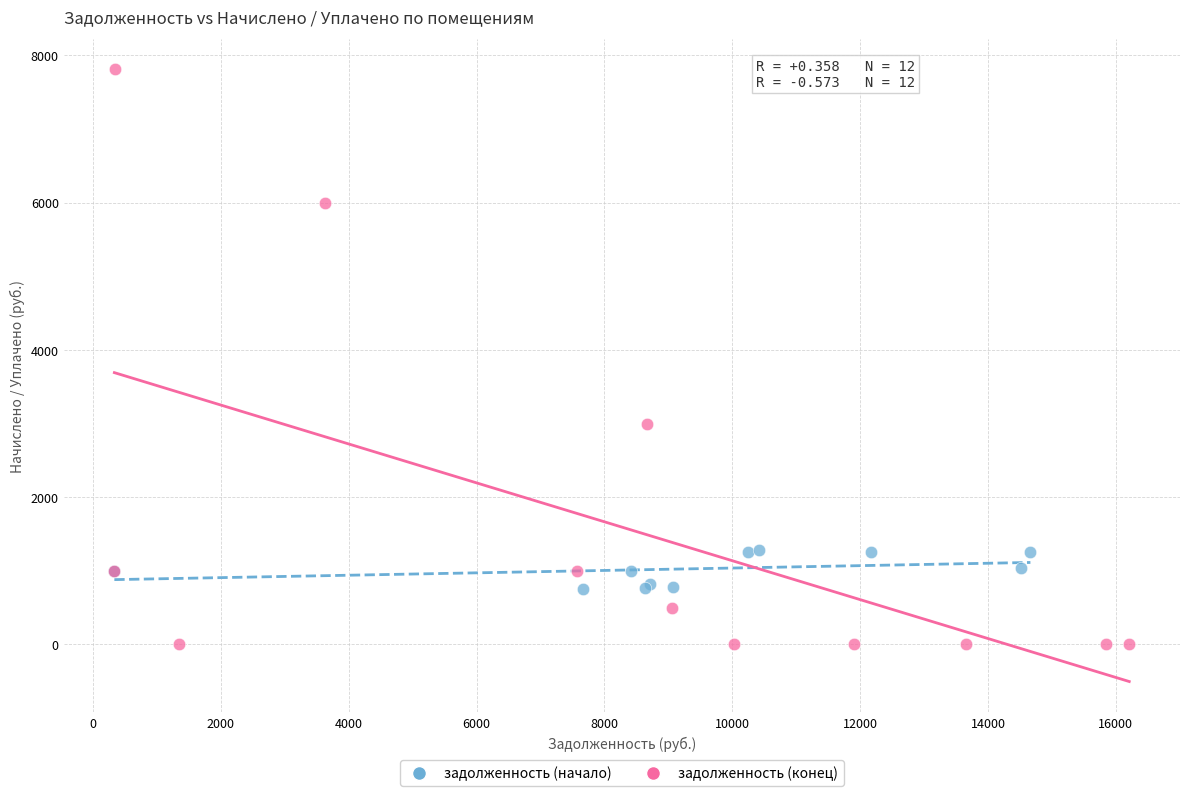

Which series has the widest spread of Y values?

задолженность (конец)